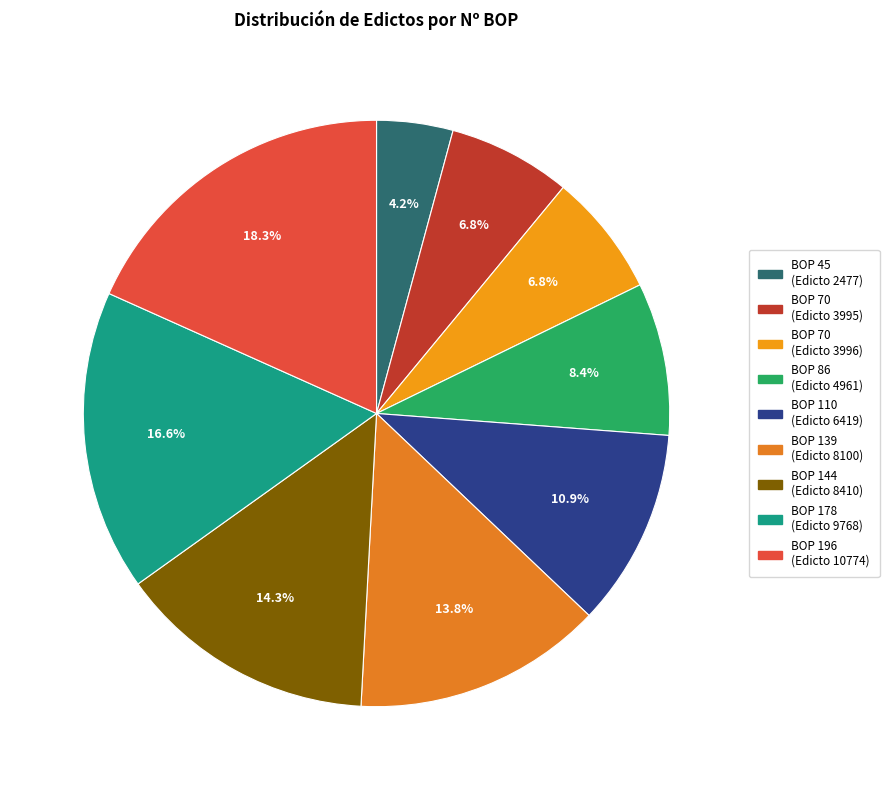

How many slices are in this pie chart?

9